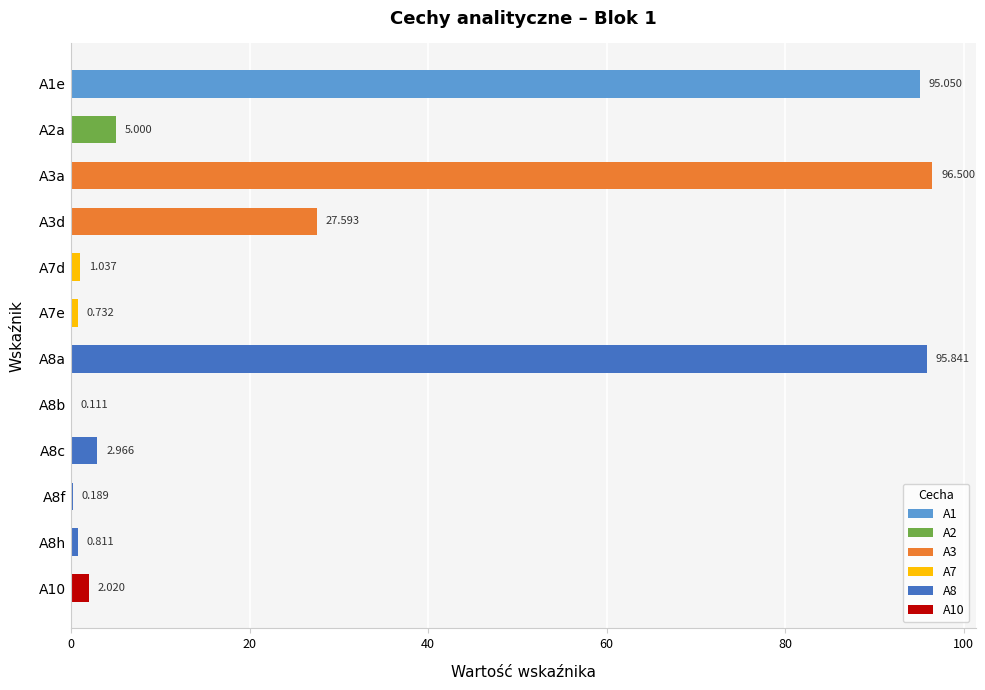

What is the sum of all values?

327.8